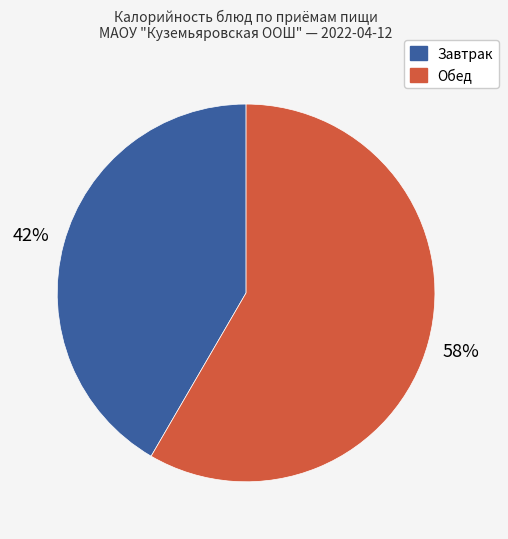

The Обед slice represents 58% of the pie. True or false?

True